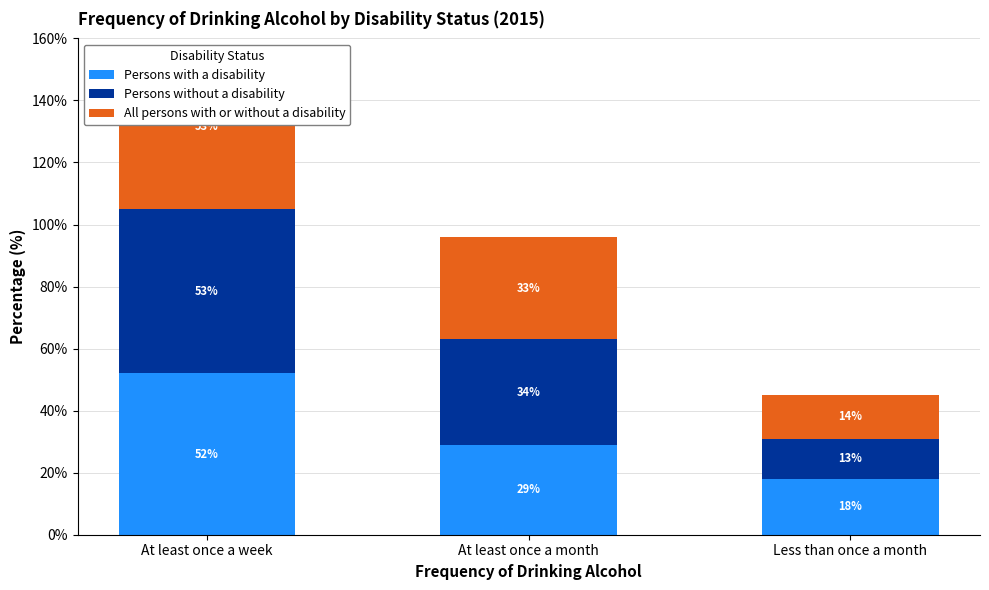

What is the average value of the Persons with a disability series?

33